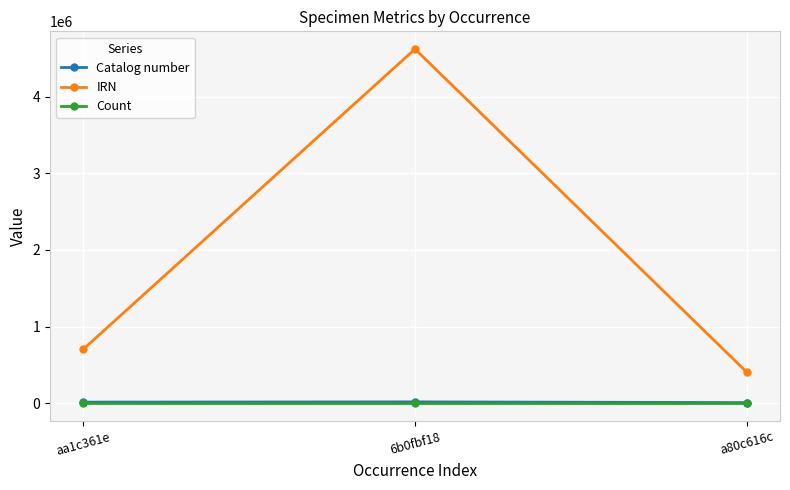

Which label corresponds to the largest value in the chart?

6b0fbf18